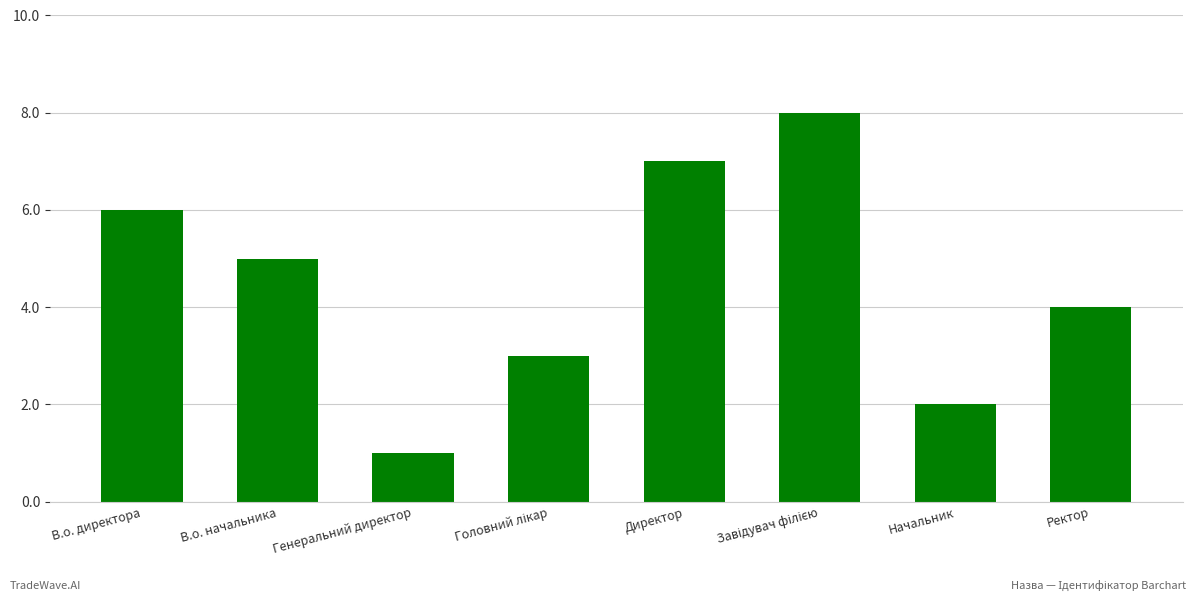

What position from the left is Генеральний директор?

3